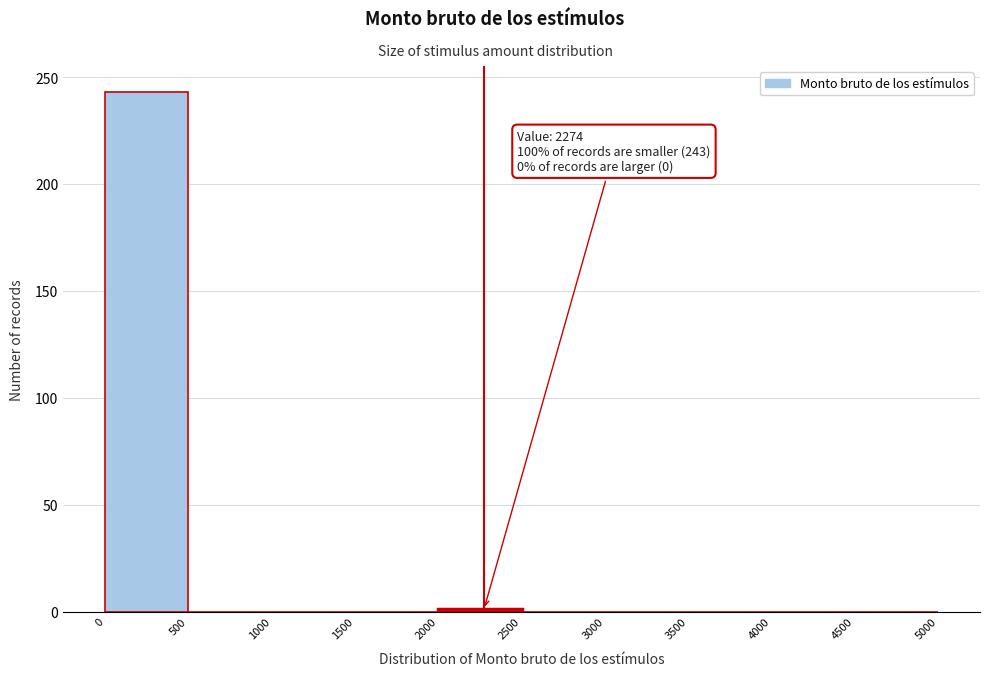

Which range on the x-axis has the tallest bar?

0 to 500